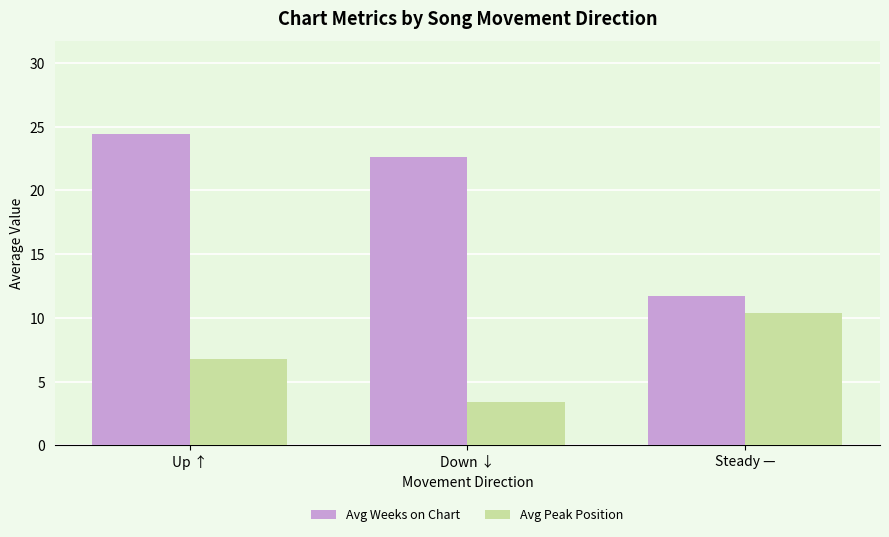

What position from the right is Up ↑?

3